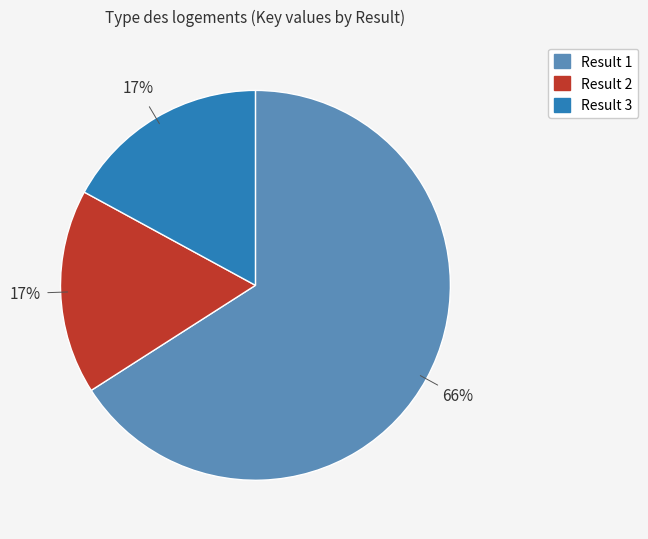

To the nearest percent, what is the difference between the largest and smallest slice percentages?

49%